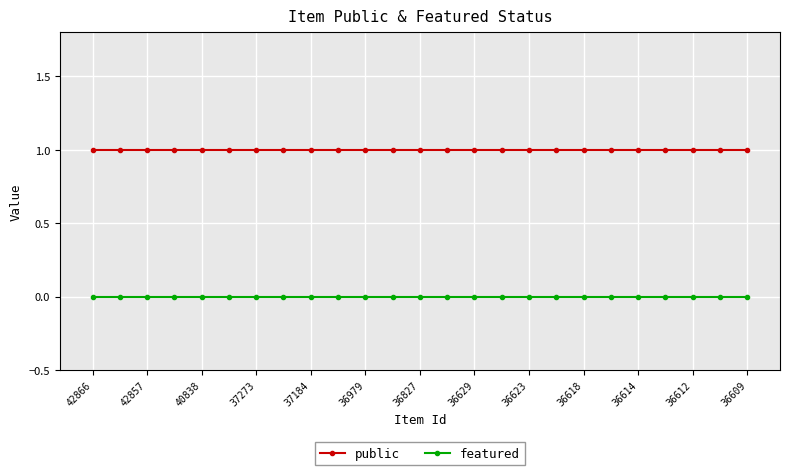

True or false: featured and public intersect in this chart.

False